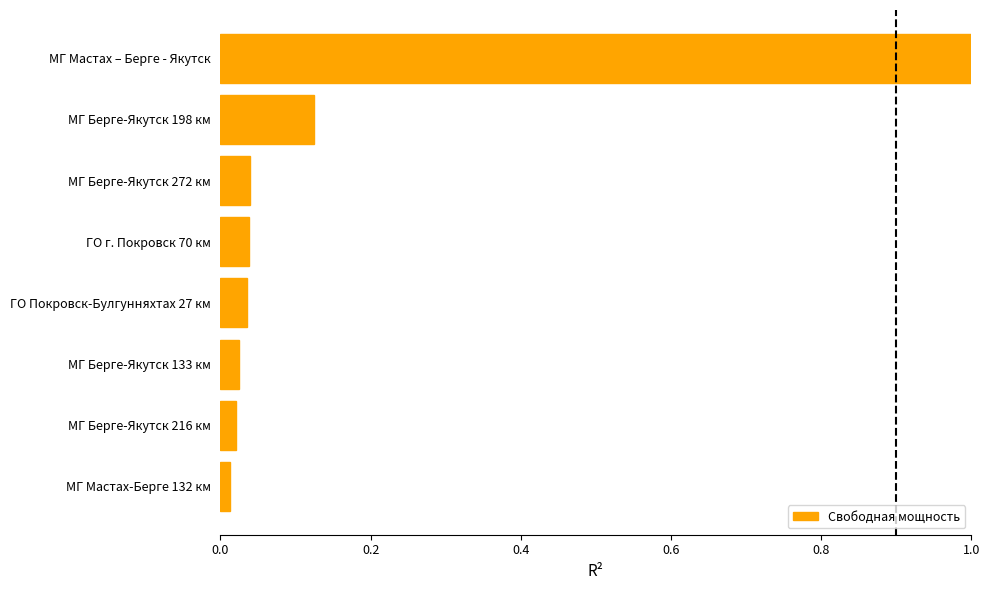

What is the greatest value displayed?

1.0